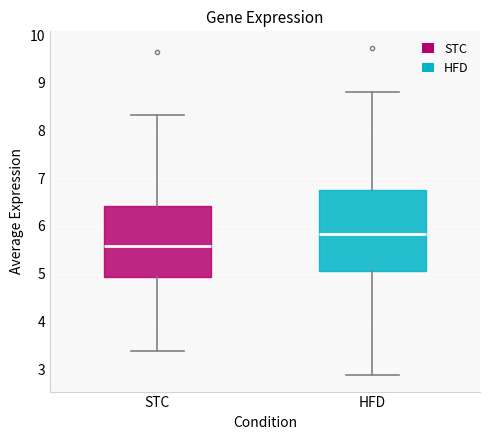

Which box's median line is the lowest?

STC